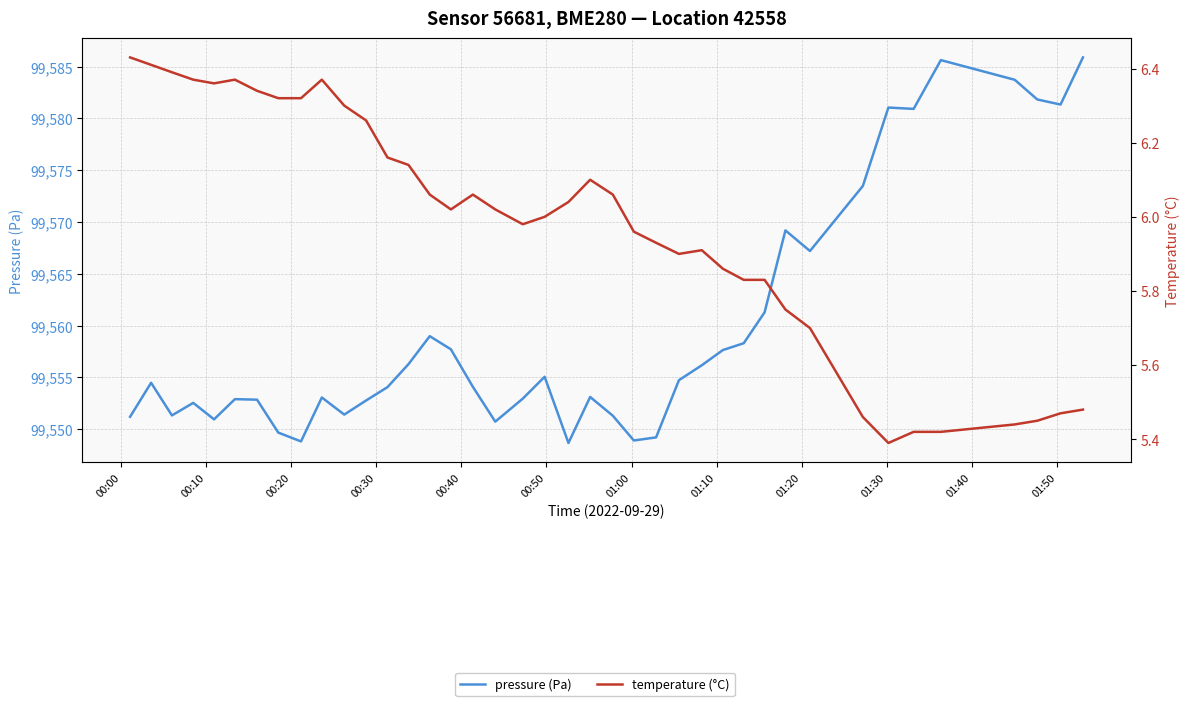

What is the average value of the temperature (°C) series?

6.0